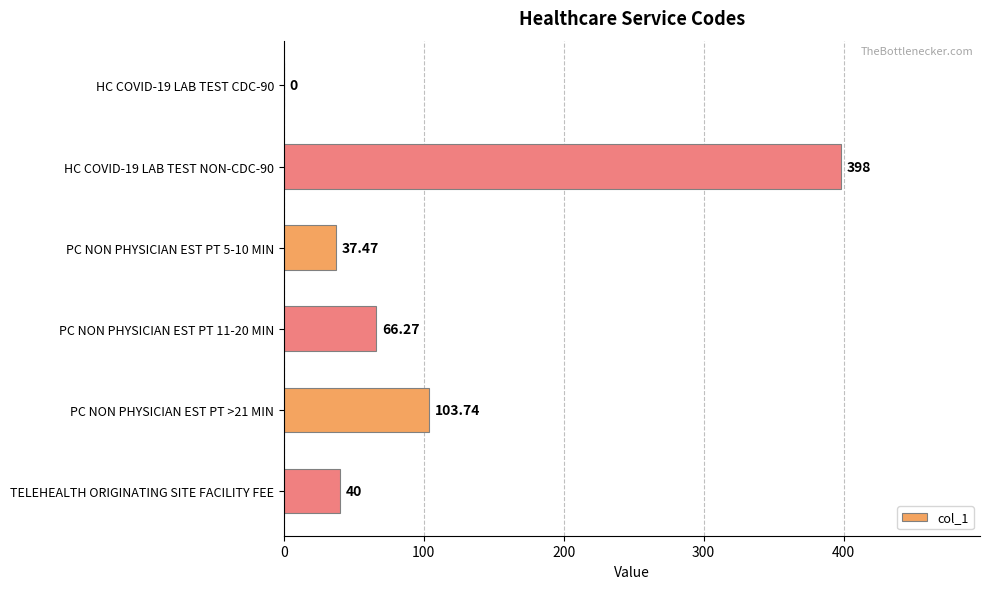

Between PC NON PHYSICIAN EST PT >21 MIN and HC COVID-19 LAB TEST CDC-90, which is larger?

PC NON PHYSICIAN EST PT >21 MIN